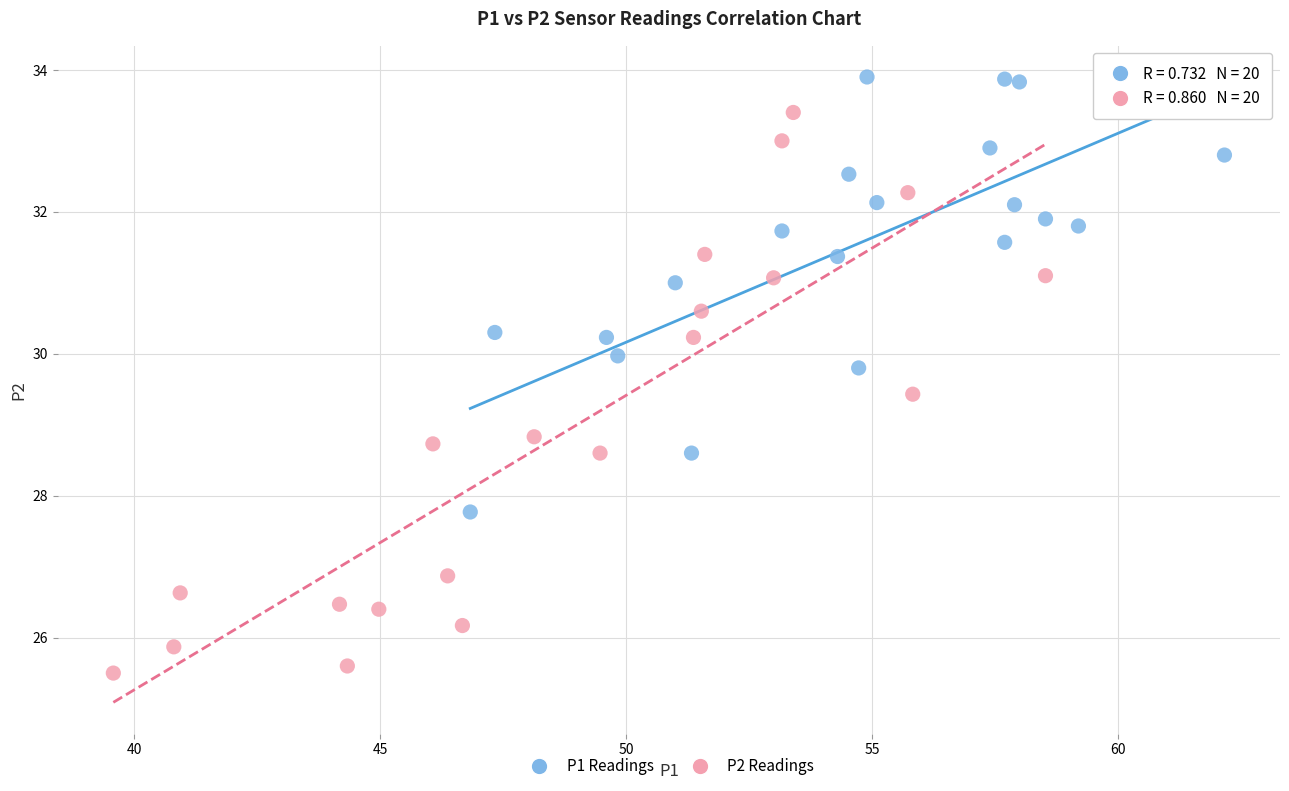

Which series has the widest spread of Y values?

P2 Readings